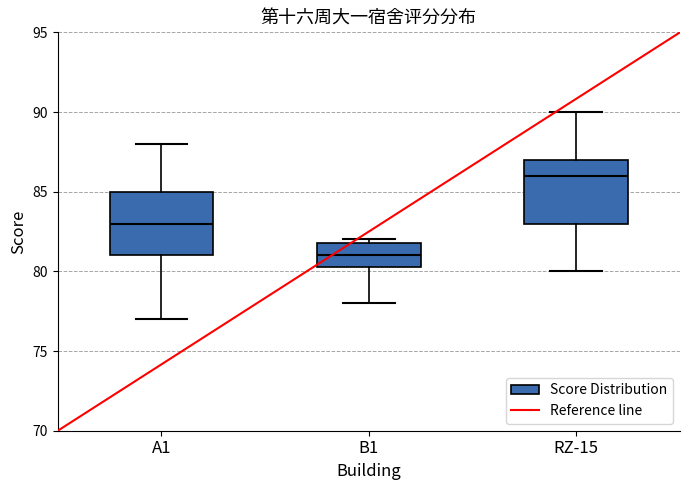

Reading left to right, read every box against the y-axis: the position of its median line, the range the box covers, and the ends of its whiskers. The values are not printed on the chart, so give them approximately, as read against the axis.

A1: median 83.0, box 81.0 to 85.0, whiskers 77.0 to 88.0
B1: median 81.0, box 80.5 to 82.0, whiskers 78.0 to 82.0 (just above the box's upper edge)
RZ-15: median 86.0, box 83.0 to 87.0, whiskers 80.0 to 90.0